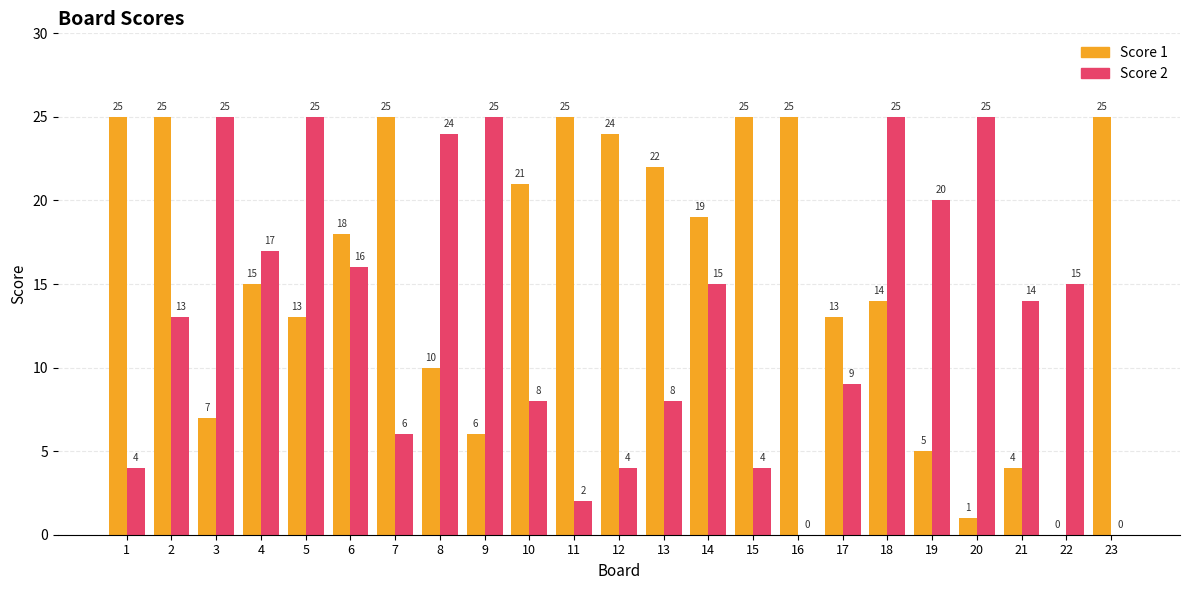

What is the average value of the Score 2 series?

13